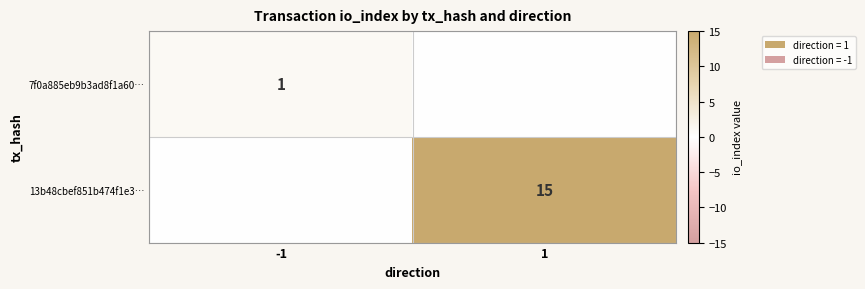

True or false: 7f0a885eb9b3ad8f1a60… has a value of 1 at -1.

True